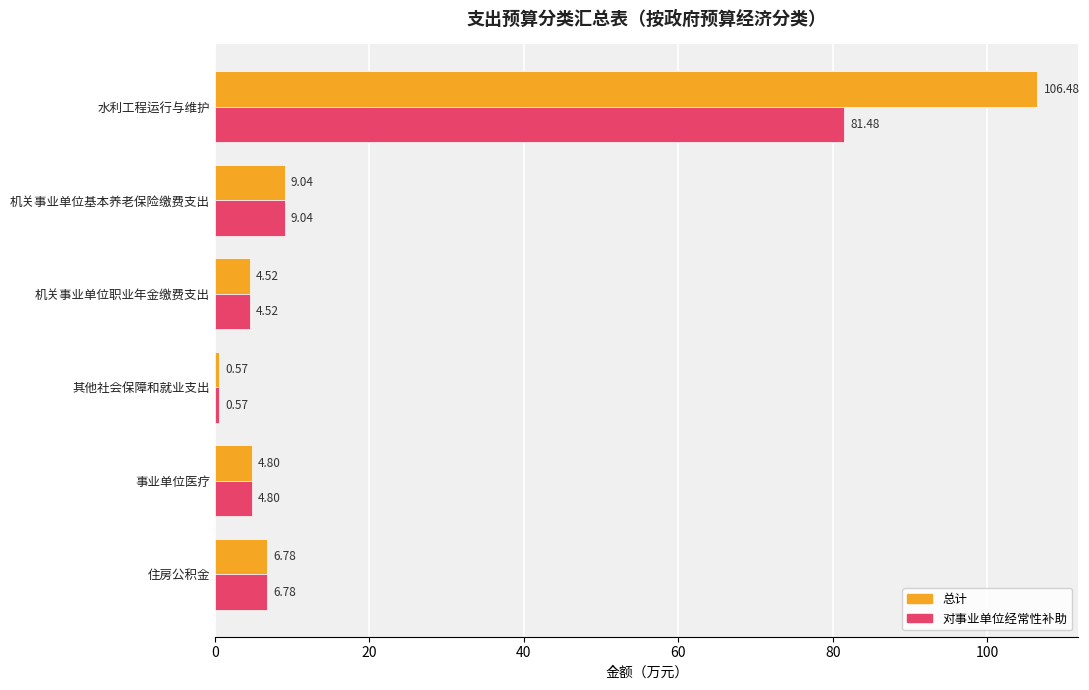

At which category is the sum across all series the highest?

水利工程运行与维护